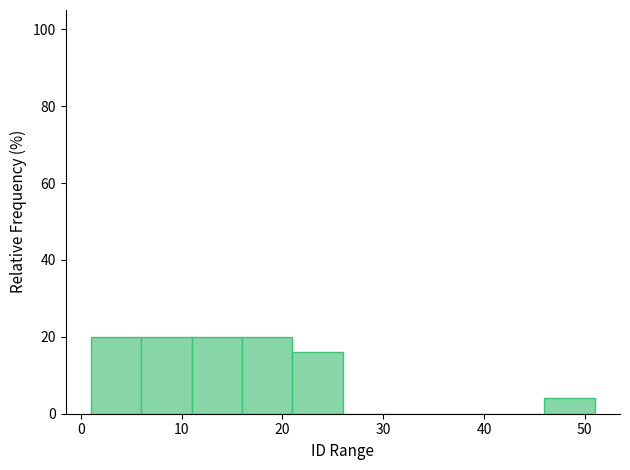

Reading left to right, transcribe this chart: for each bar, give the range it covers on the x-axis and its height. The values are not printed on the chart, so give them approximately, as read against the axis.

1 to 6: 20
6 to 11: 20
11 to 16: 20
16 to 21: 20
21 to 26: 16
26 to 31: 0
31 to 36: 0
36 to 41: 0
41 to 46: 0
46 to 51: 4